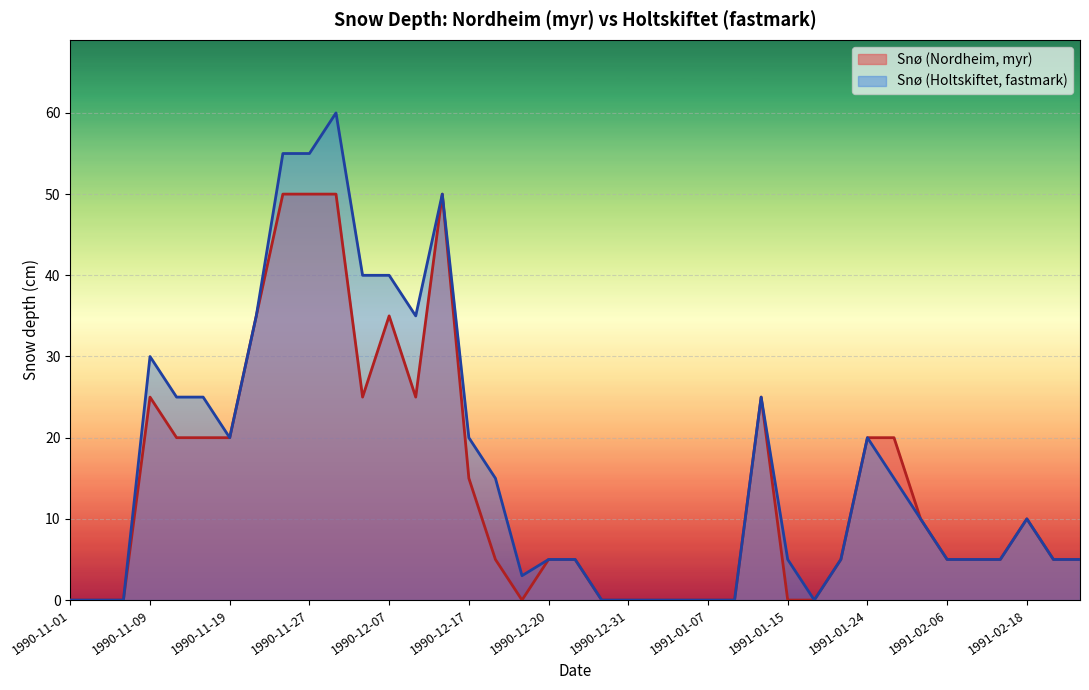

What is the label of the 27th point from the left?

1991-01-14